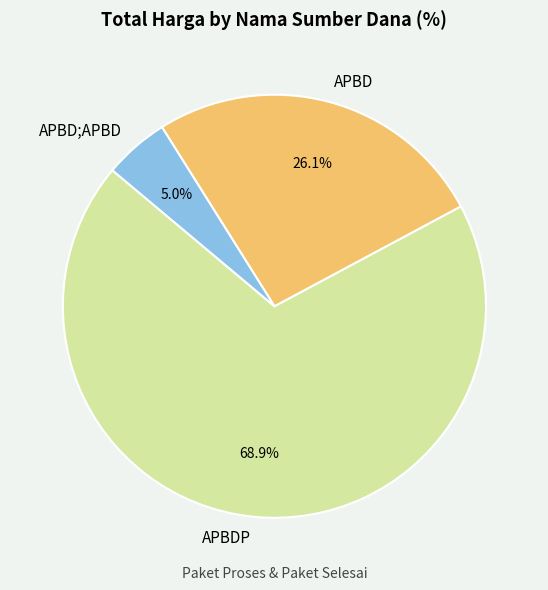

Which has a higher value, APBD;APBD or APBDP?

APBDP